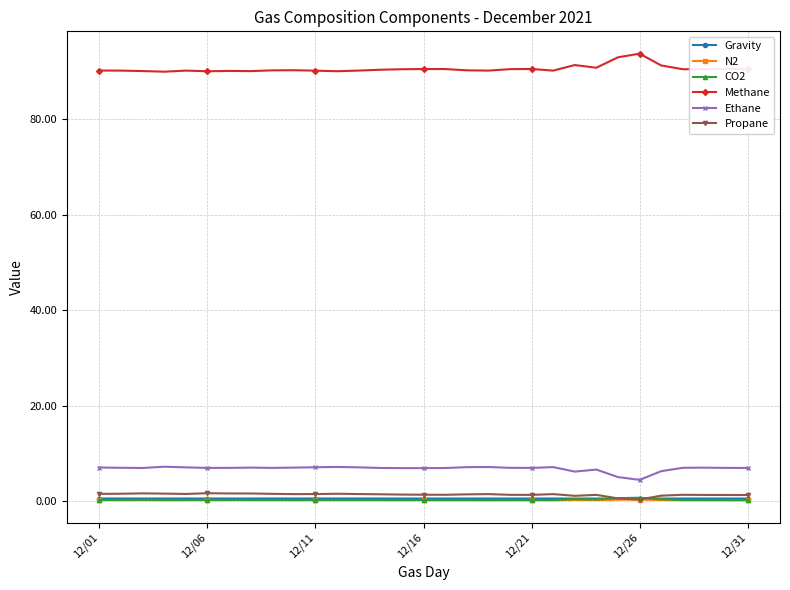

True or false: Gravity has more than 2 points higher than both neighbors.

True